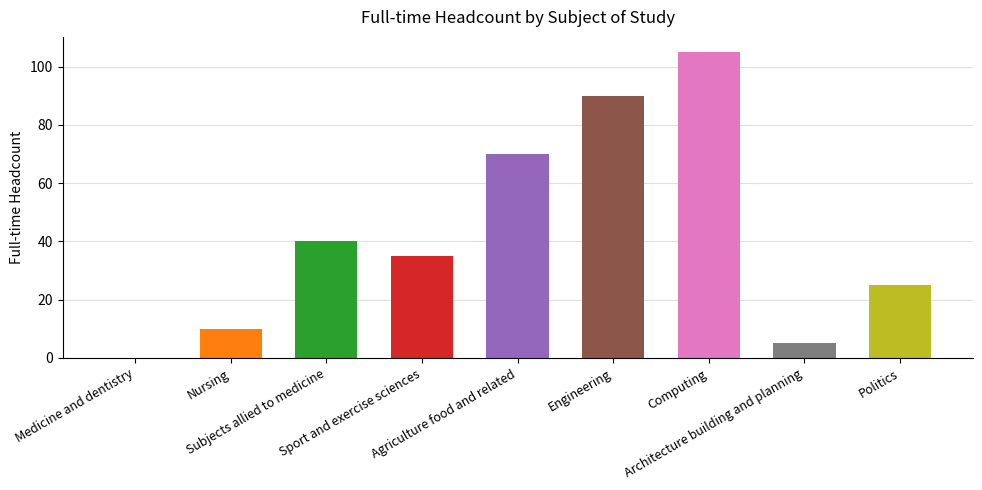

What position from the right is Nursing?

8